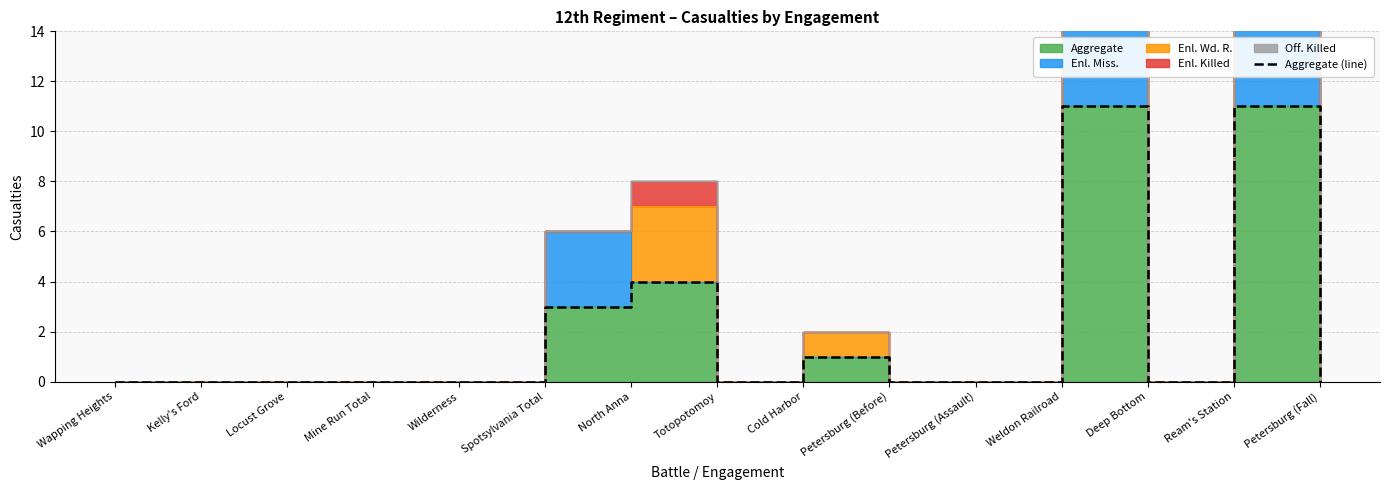

What is the label of the 14th point from the right?

Kelly's Ford